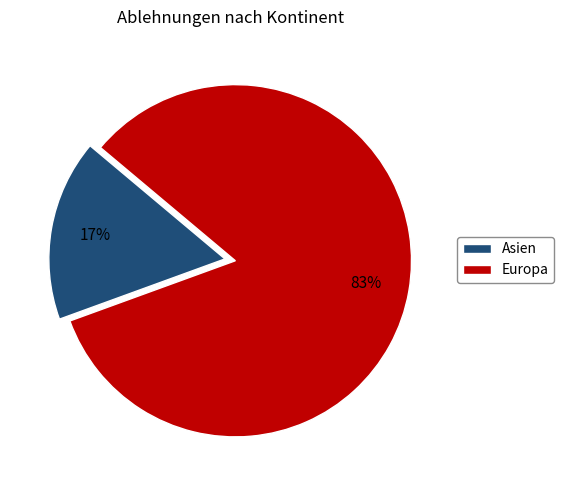

To the nearest percent, what is the combined percentage of Asien and Europa?

100%